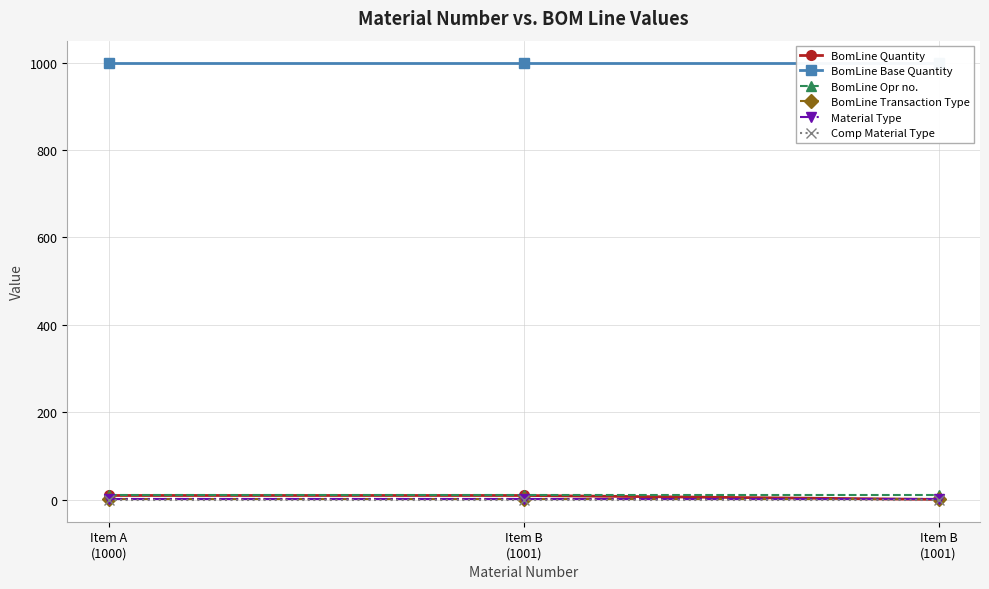

Reading left to right, extract all data points from this chart.

BomLine Quantity: 10	10	1
BomLine Base Quantity: 1000	1000	1000
BomLine Opr no.: 10	10	10
BomLine Transaction Type: 1	1	1
Material Type: 3	3	3
Comp Material Type: 0	0	0